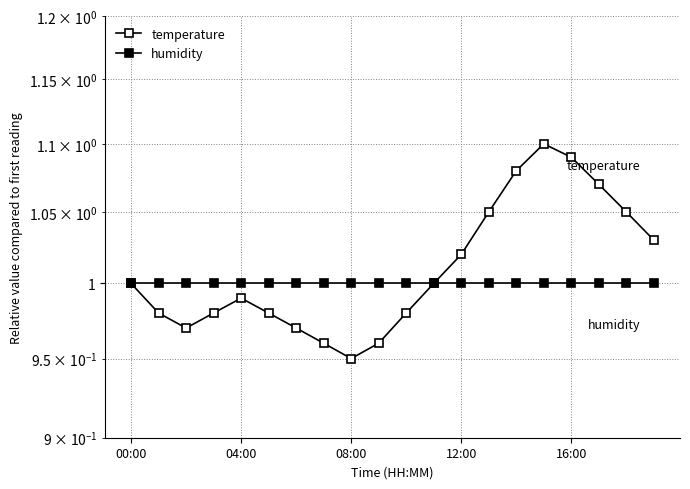

List the labels in order of humidity value, smallest first.

00:00, 04:00, 08:00, 12:00, 16:00, 5, 6, 7, 8, 9, 10, 11, 12, 13, 14, 15, 16, 17, 18, 19